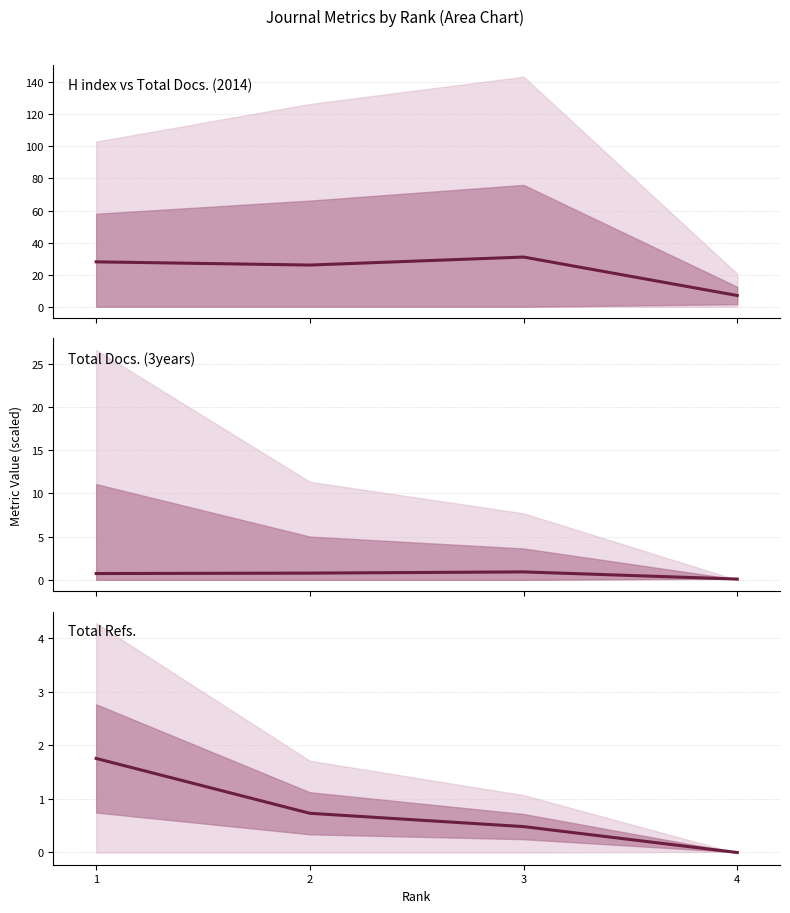

How many categories are shown in the chart?

4